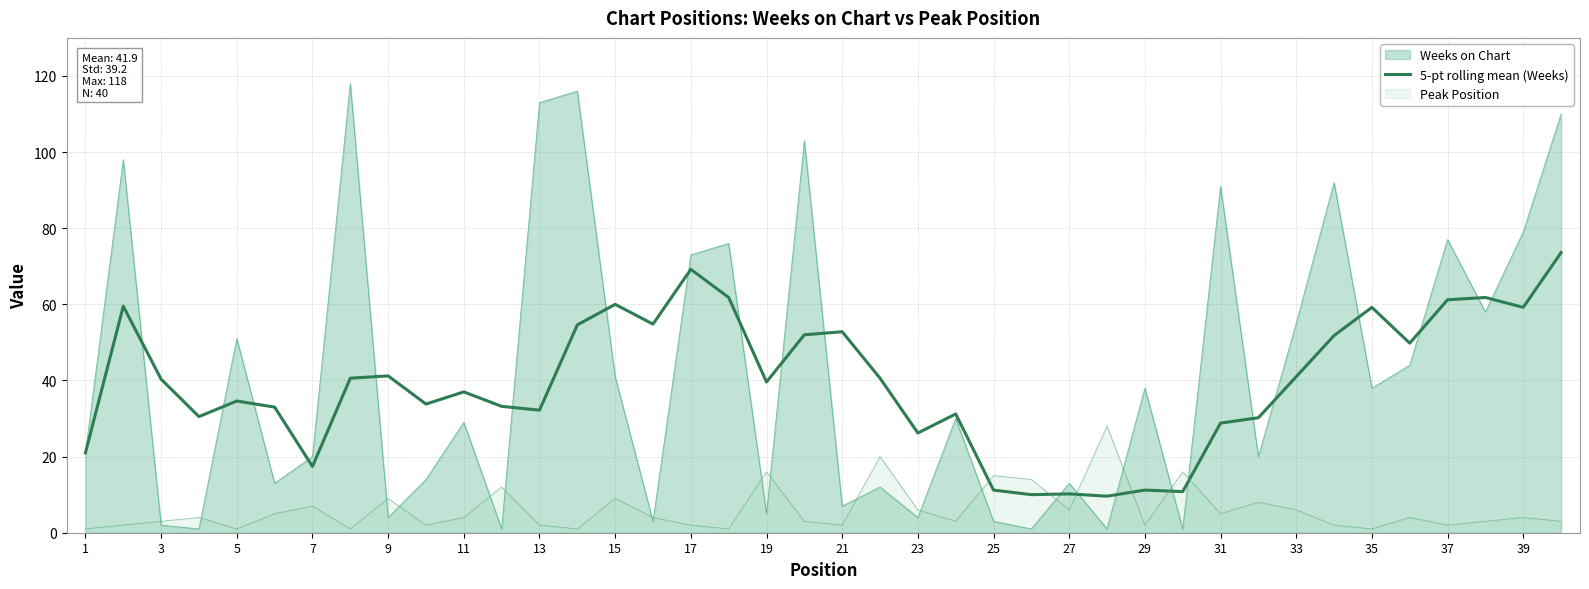

Which series has the largest range (max minus min)?

Weeks on Chart